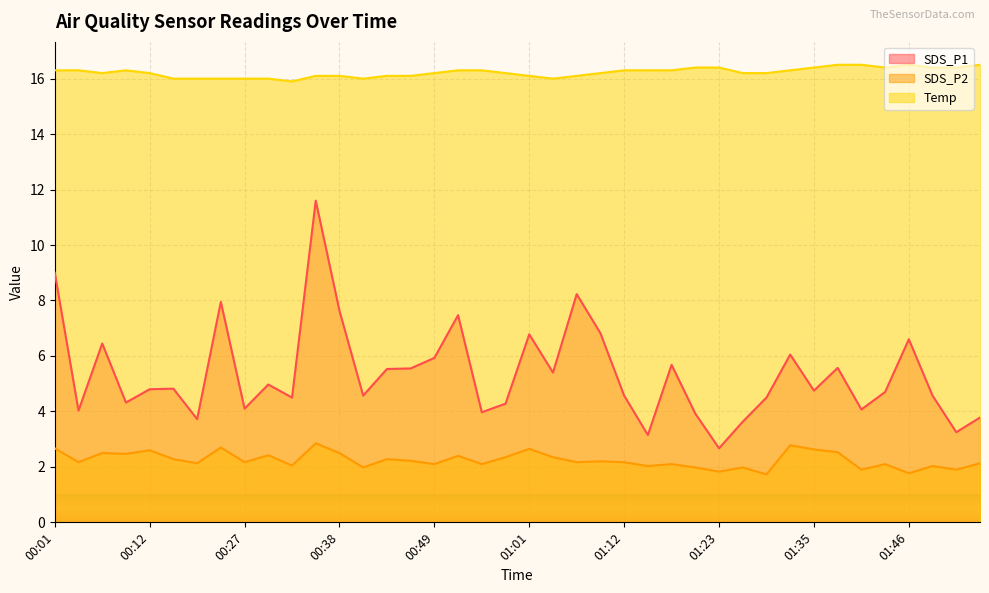

Is the value of SDS_P2 at 00:15 greater than the value of SDS_P1 at 00:38?

No